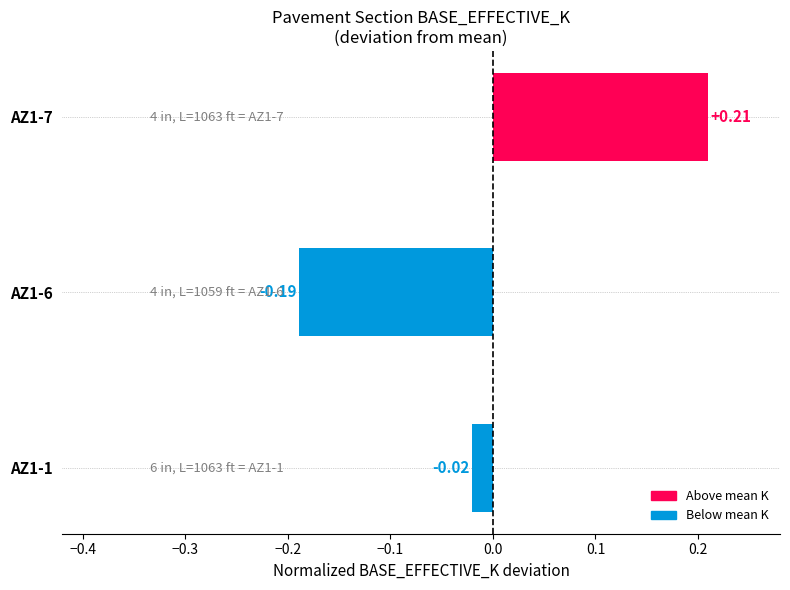

How many positive values are there?

1